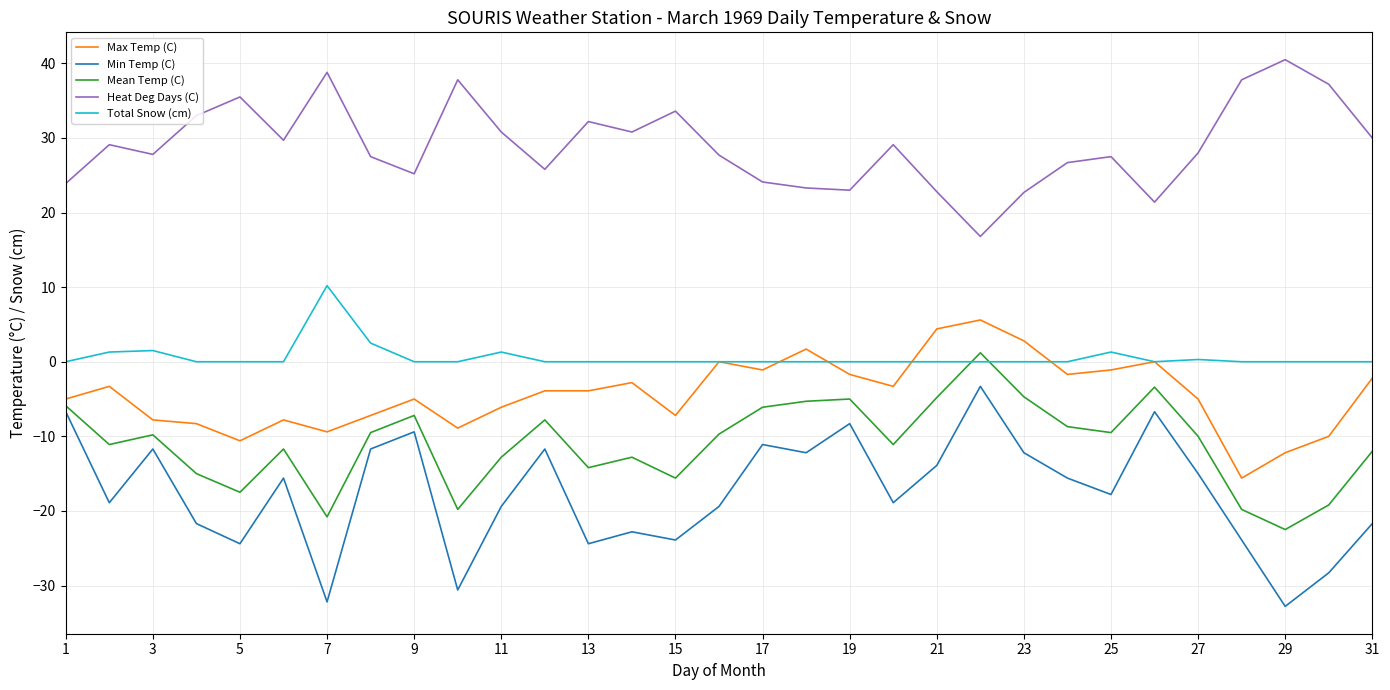

Which series has the largest total across all categories?

Heat Deg Days (C)